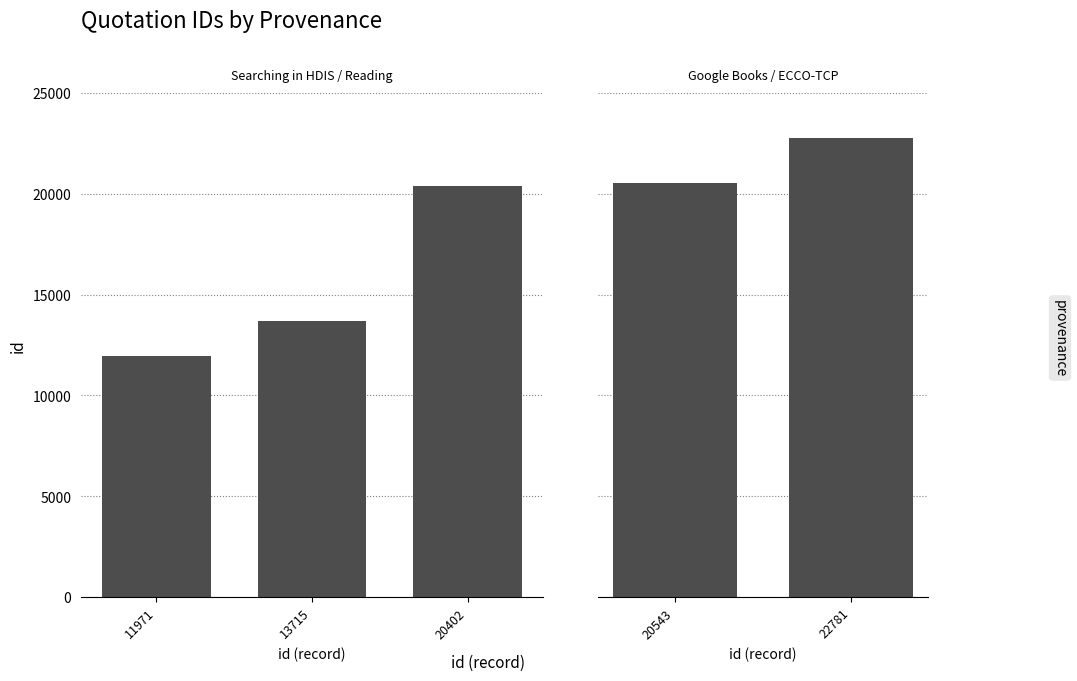

Reading left to right, list all the values displayed in this chart.

11971=11971	13715=13715	20402=20402	20543=20543	22781=22781